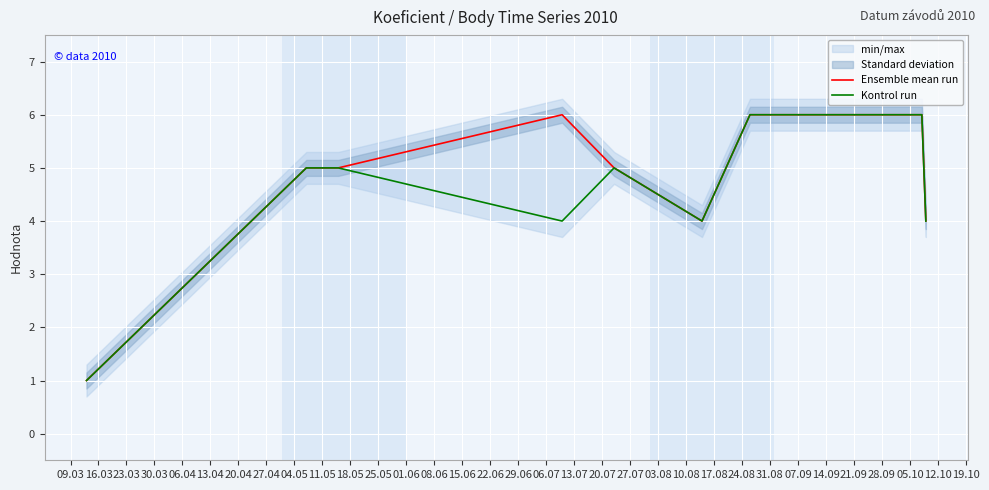

What is the highest value of the Kontrol run series?

6